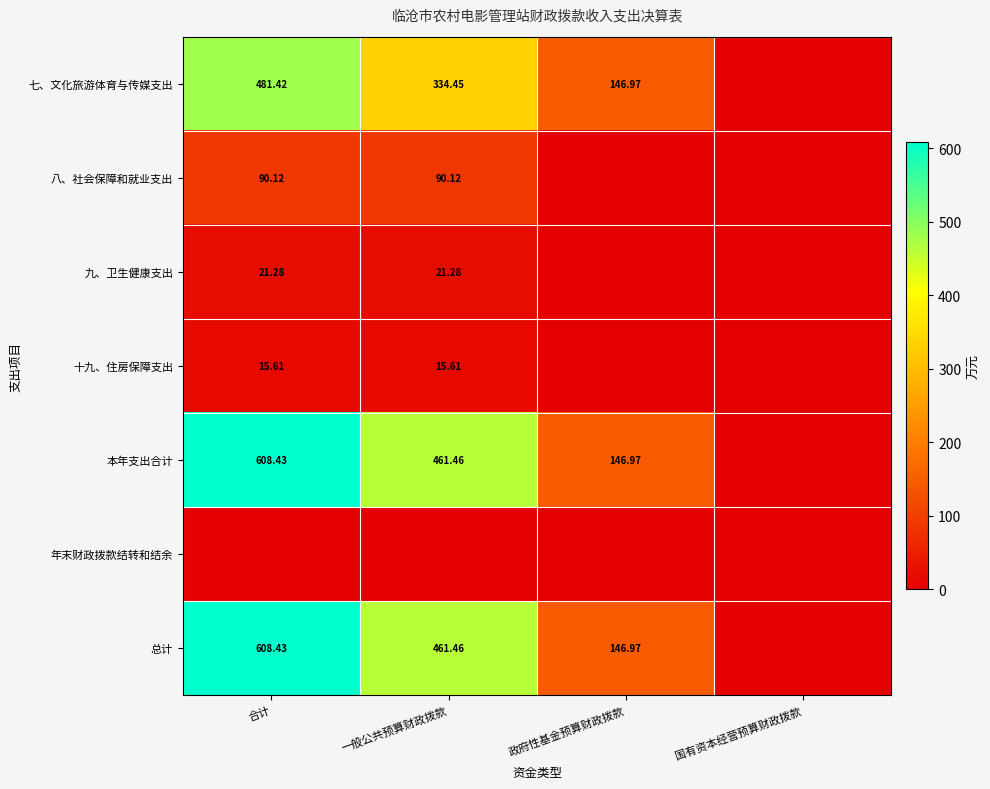

Is the value of 九、卫生健康支出 at 合计 greater than the value of 总计 at 政府性基金预算财政拨款?

No